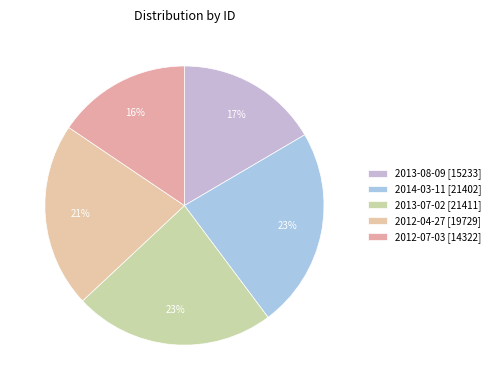

Which slice is the smallest?

2012-07-03